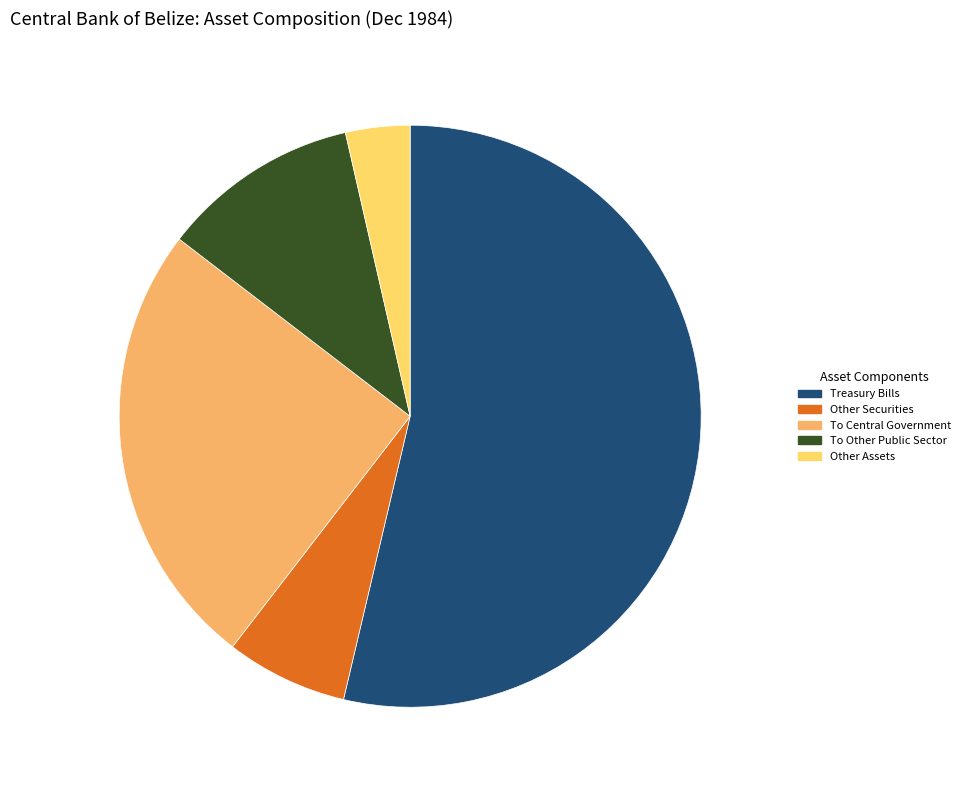

How many slices are in this pie chart?

5